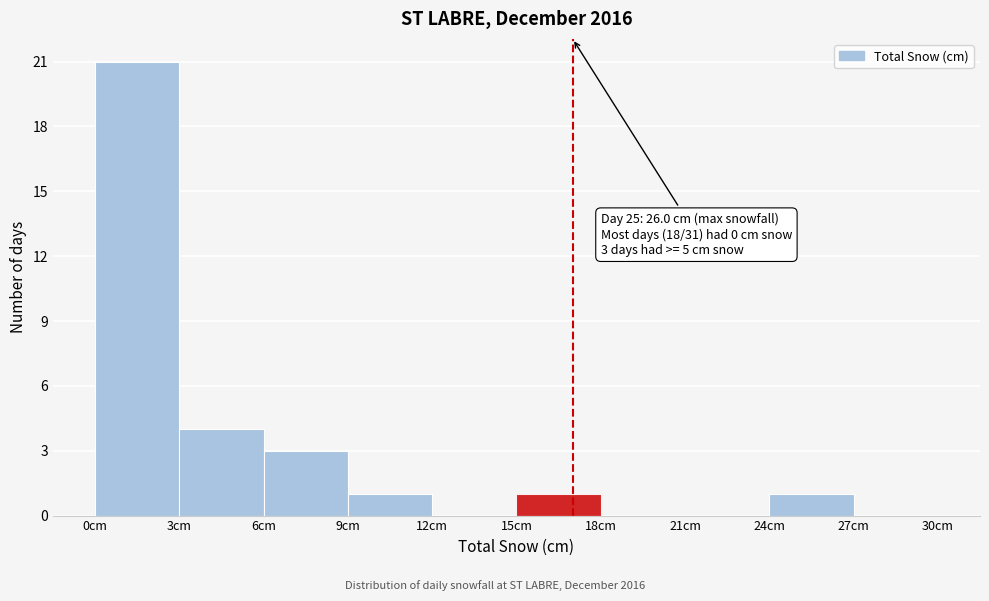

Which range on the x-axis has the tallest bar?

0 to 3